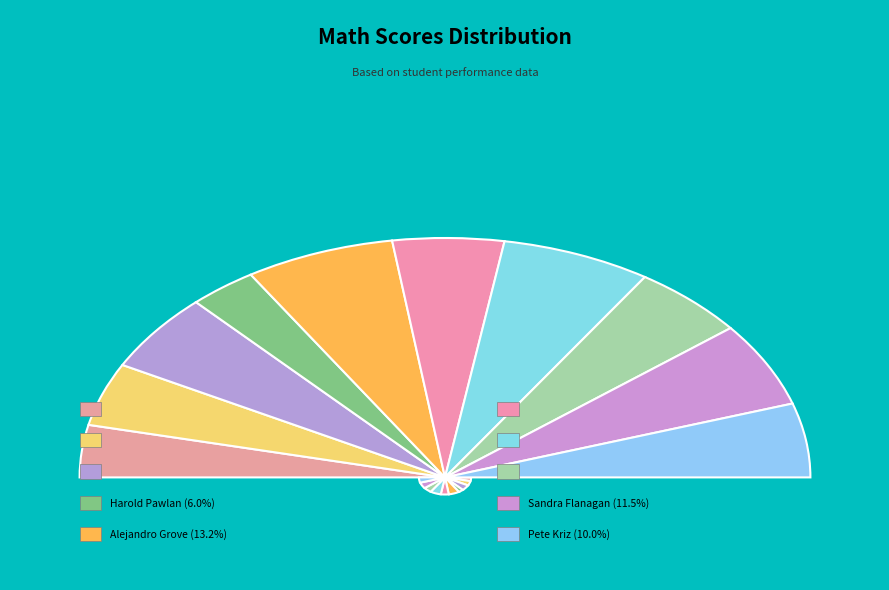

Is the sum of Steve Nguyen and Ken Black greater than half?

No